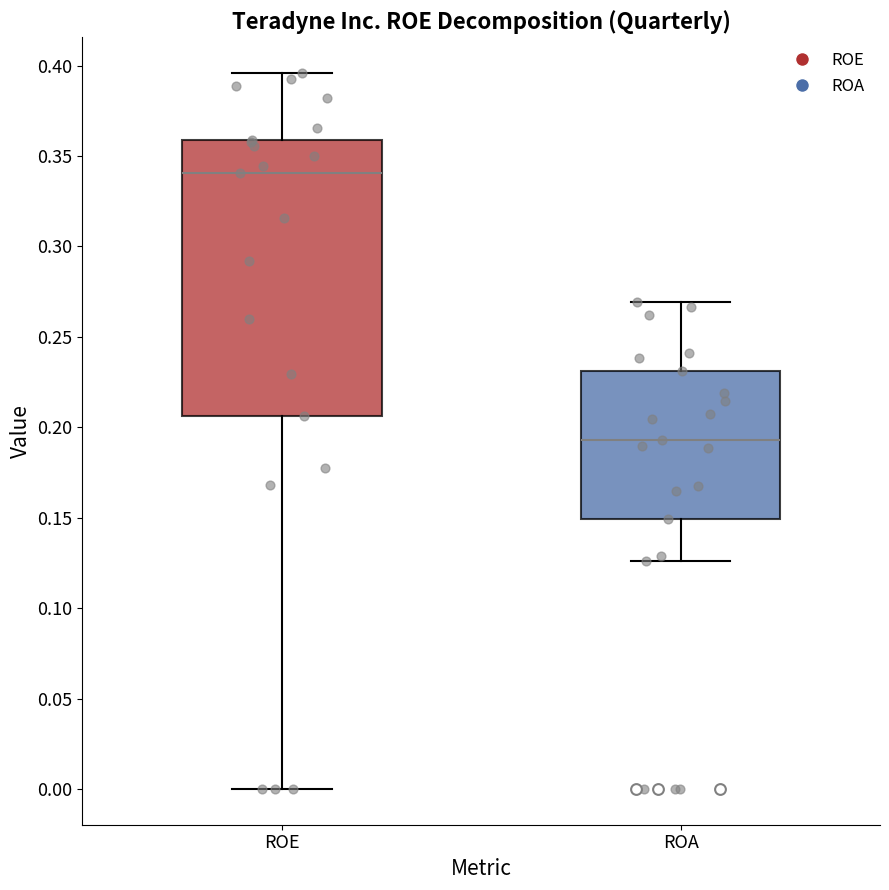

Where does the median line of the box for ROE sit on the y-axis? The values are not printed on the chart, so give them approximately, as read against the axis.

0.340